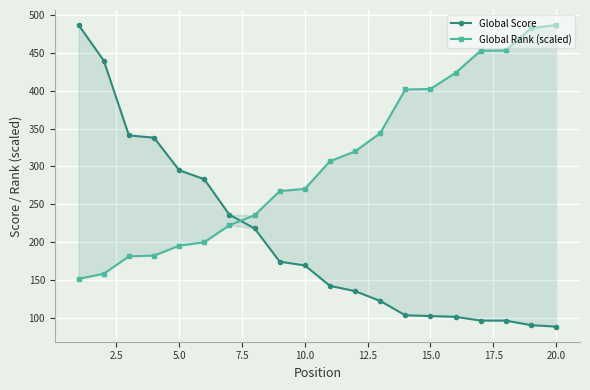

What is the value of the Global Score point at the 1st from the left?

487.0